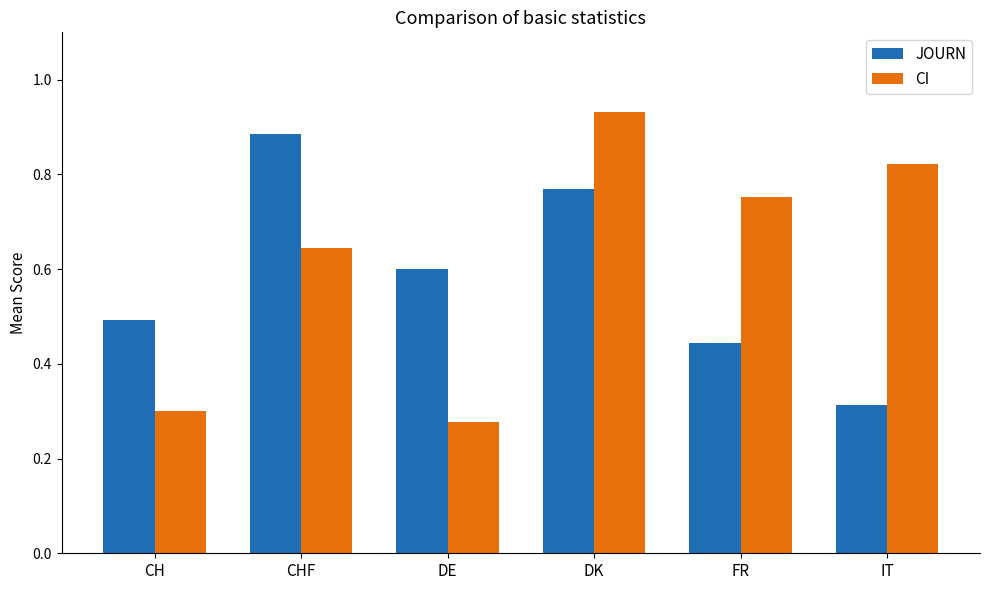

How many distinct data groups are displayed?

2